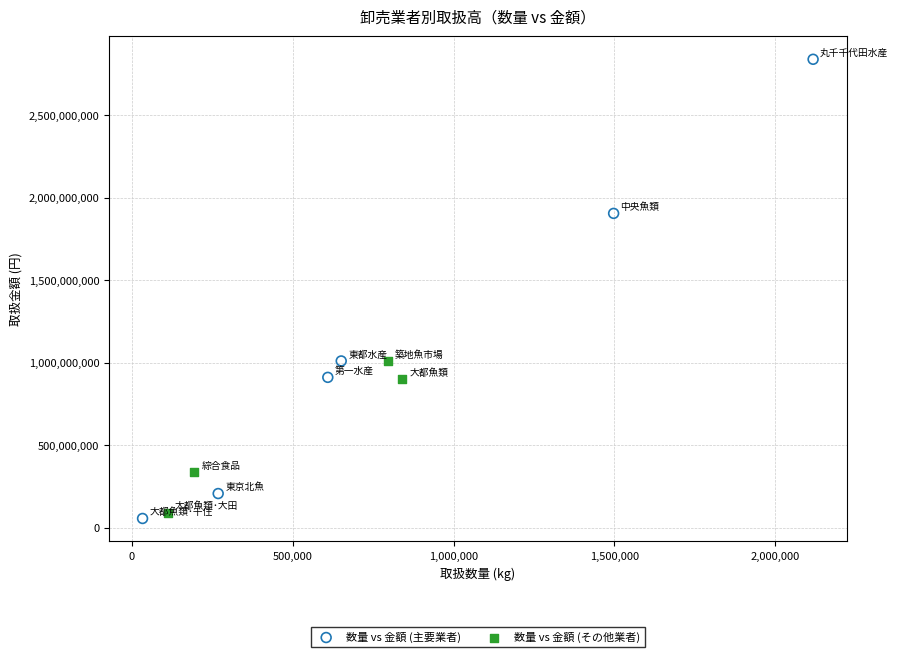

Which series reaches the maximum Y coordinate?

数量 vs 金額 (主要業者)